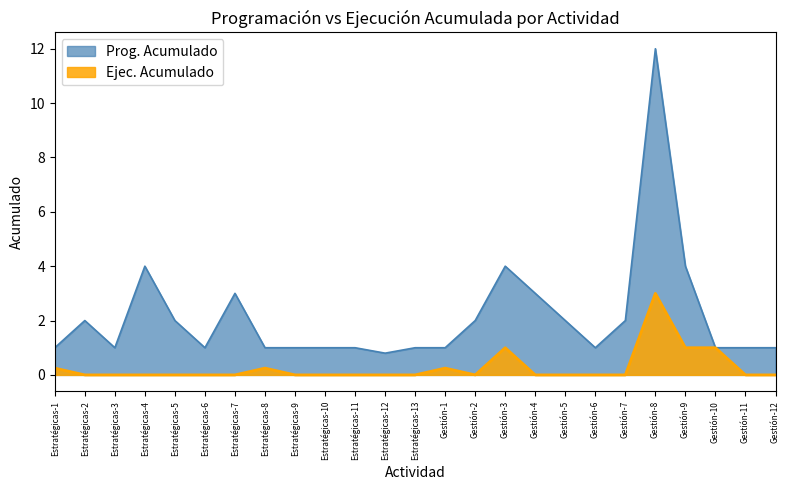

What is the value of the Prog. Acumulado point at the 8th from the left?

1.0